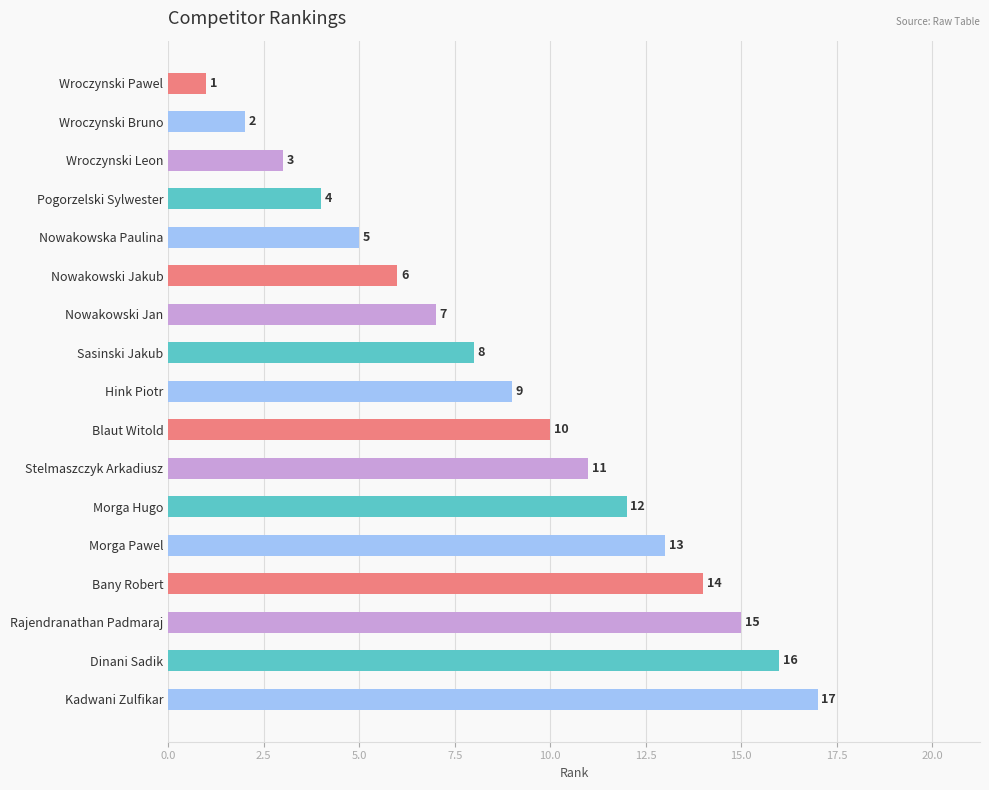

Approximately how many times larger is the value at Dinani Sadik compared to Rajendranathan Padmaraj?

1.1